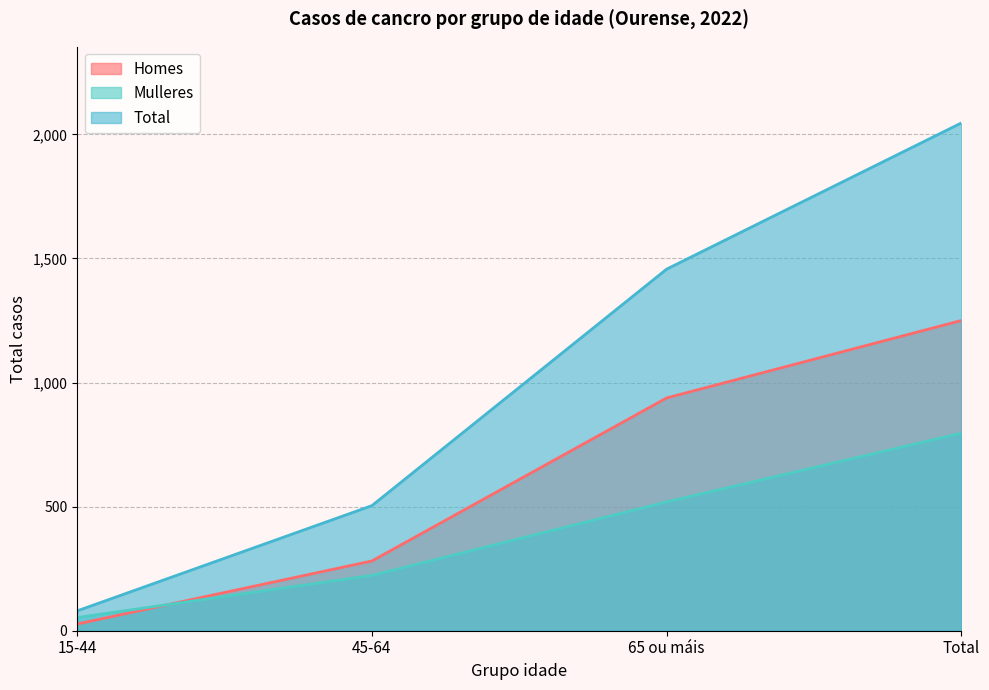

Rank the series by their average value, from highest to lowest.

Total, Homes, Mulleres